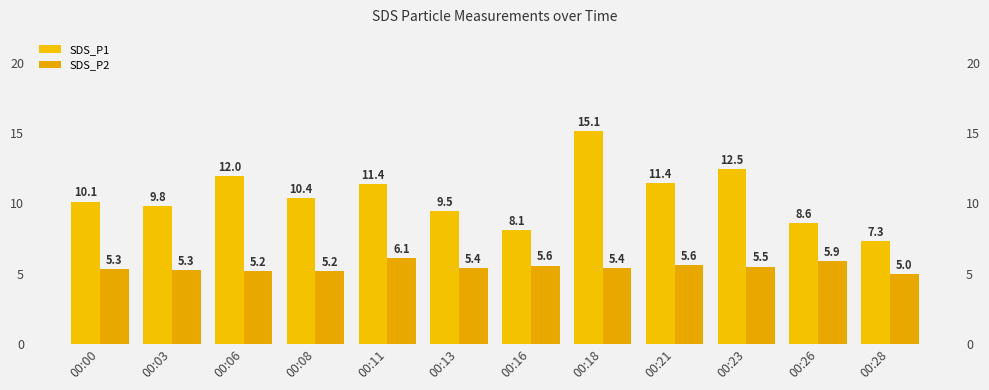

Reading right to left, what are all the values shown in this chart?

SDS_P1: 7.3	8.6	12.5	11.4	15.1	8.1	9.5	11.4	10.4	12.0	9.8	10.1
SDS_P2: 5.0	5.9	5.5	5.6	5.4	5.6	5.4	6.1	5.2	5.2	5.3	5.3